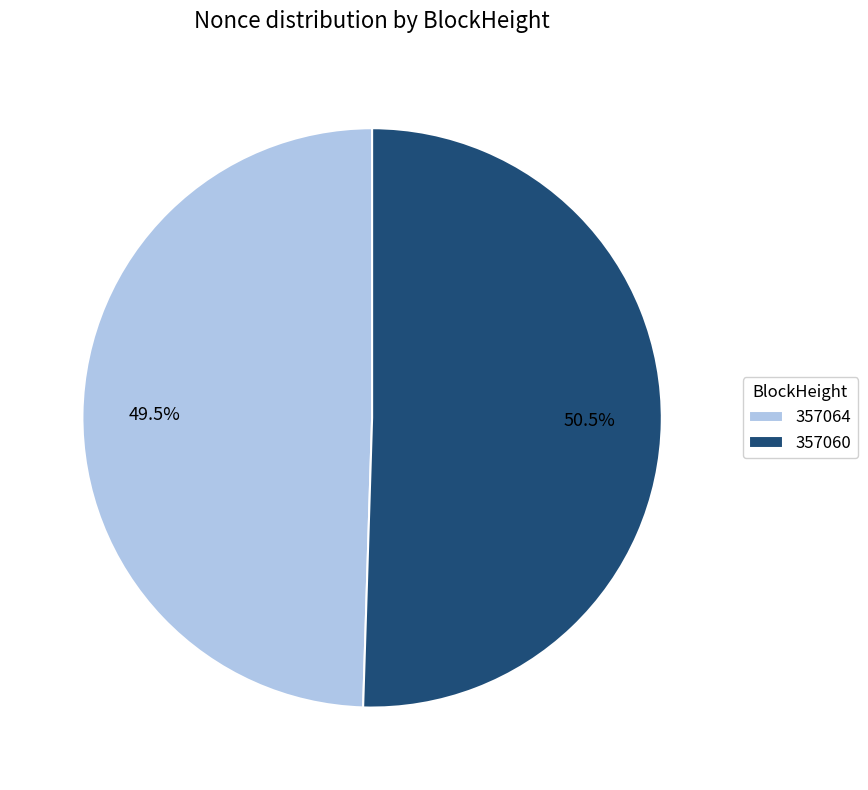

Which slice represents more than half of the pie?

357060